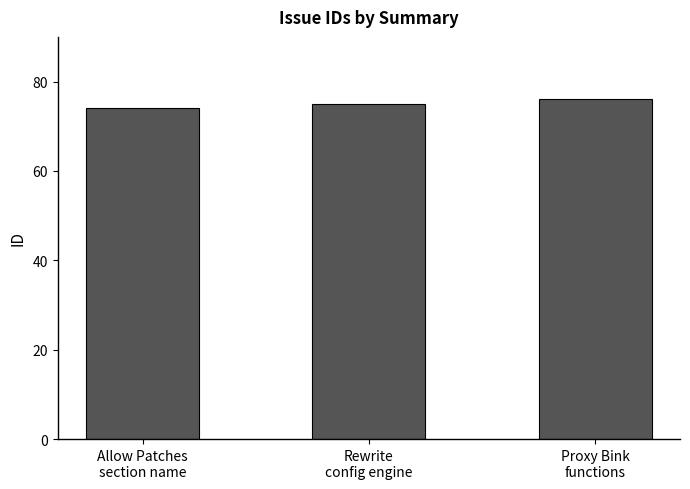

What is the sum of the values at Allow Patches
section name and Rewrite
config engine?

149